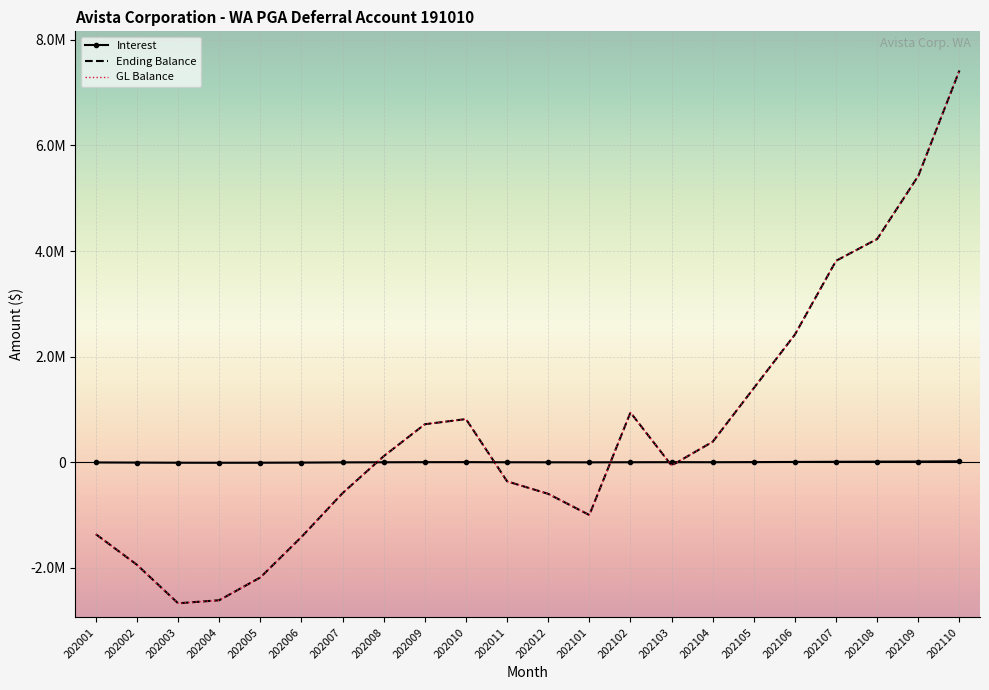

At which category does Ending Balance reach its first local peak?

202010